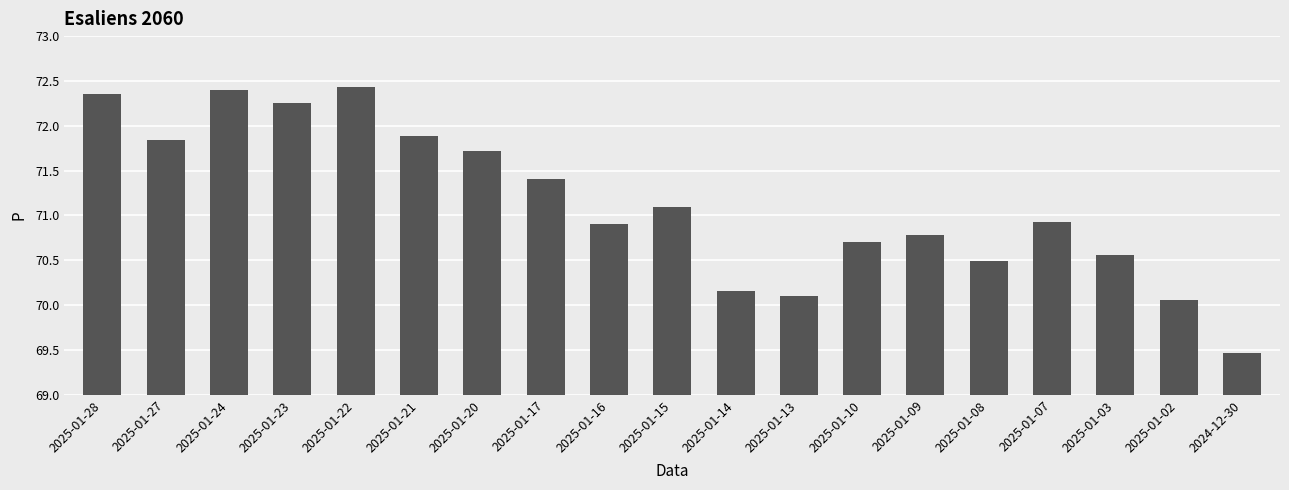

What is the difference between the values at 2025-01-02 and 2025-01-27?

1.8